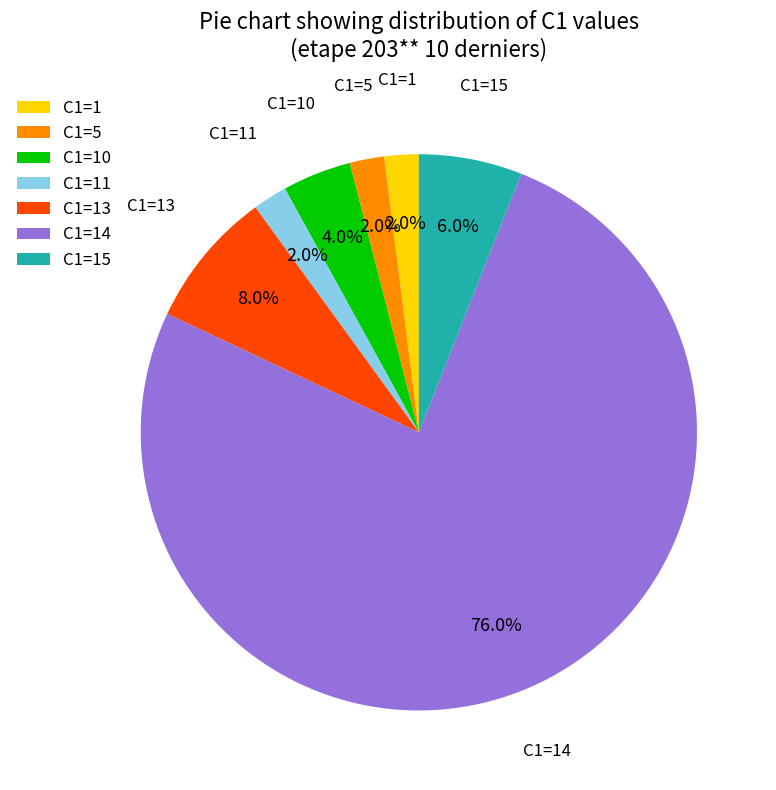

What is the majority slice?

C1=14